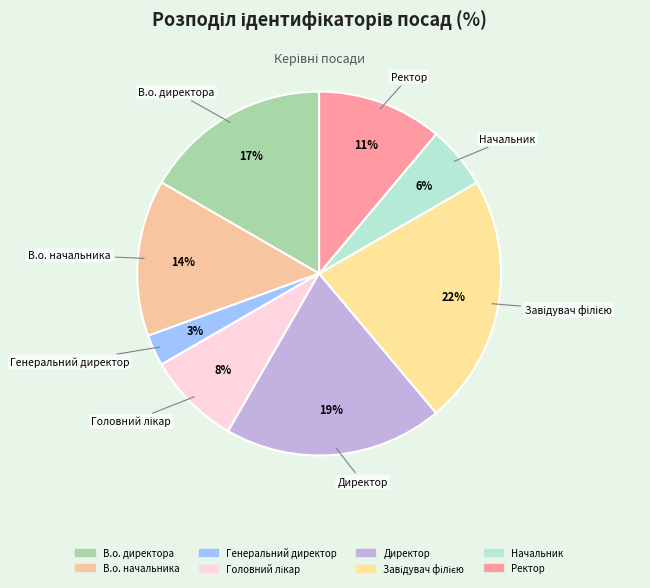

To the nearest percent, what is the average slice percentage?

12%